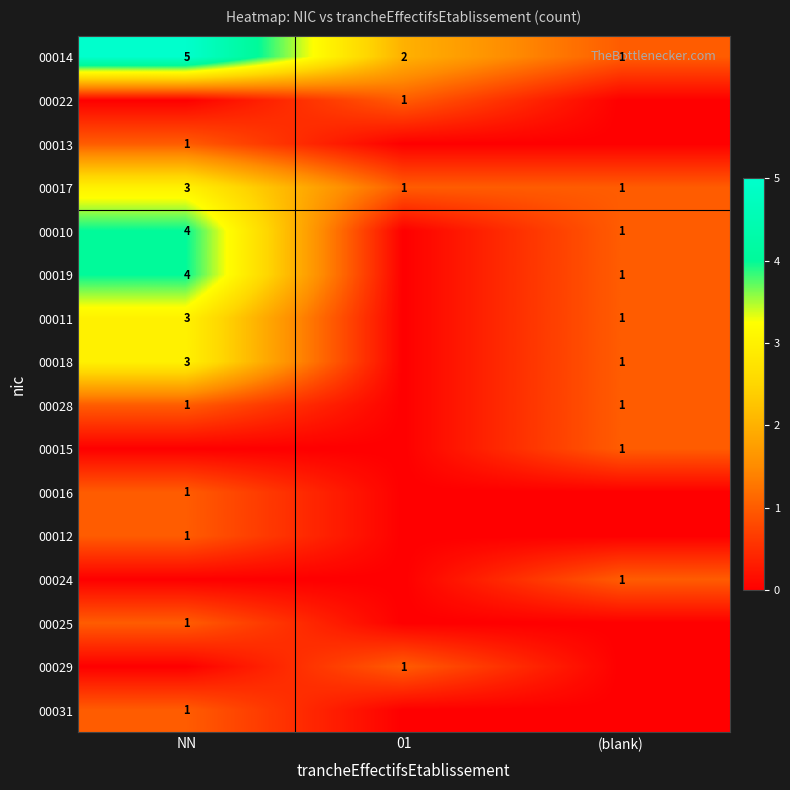

At how many categories does at least one series exceed 4?

1